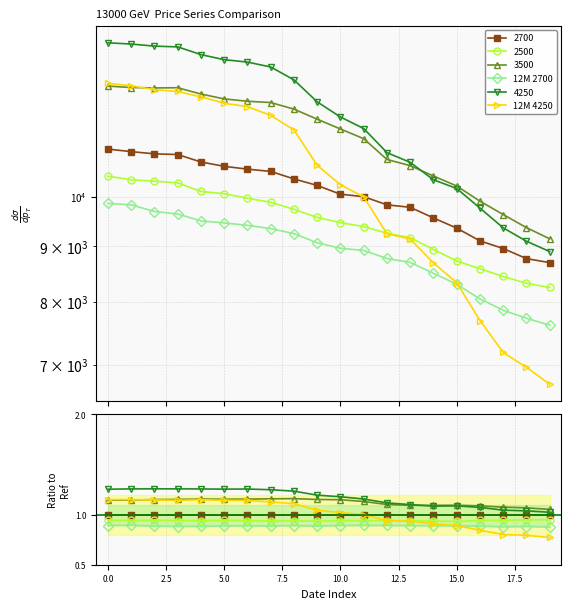

What position from the left is 16?

17